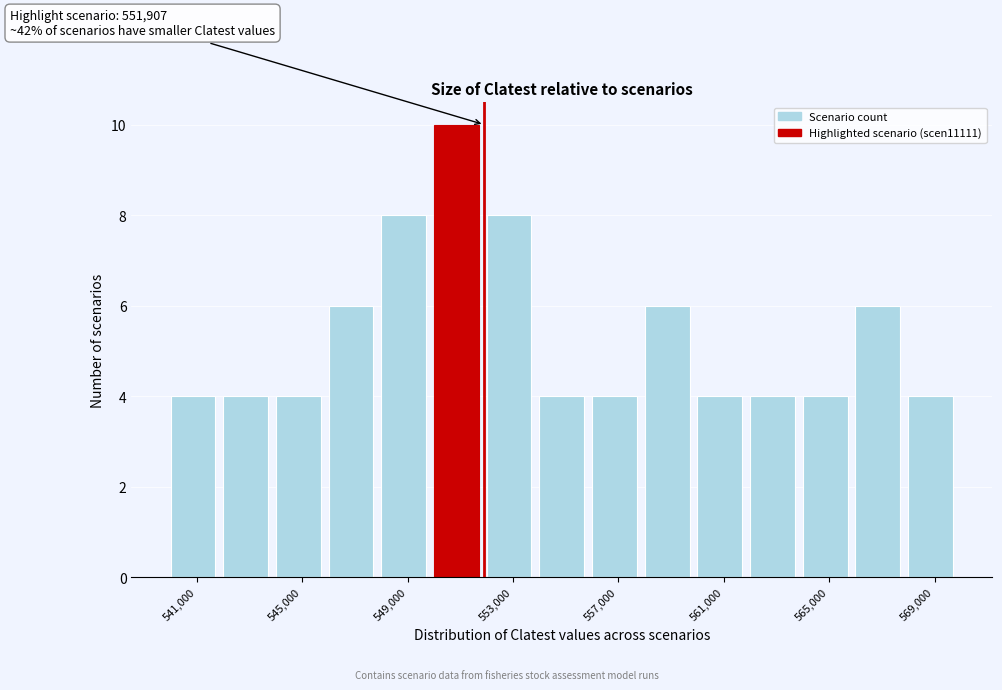

Which range on the x-axis has the tallest bar?

550000 to 552000